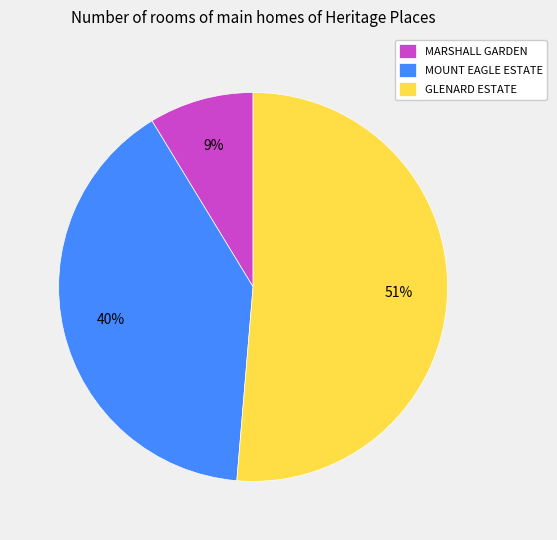

Do GLENARD ESTATE and MARSHALL GARDEN together represent more than half of the pie?

Yes